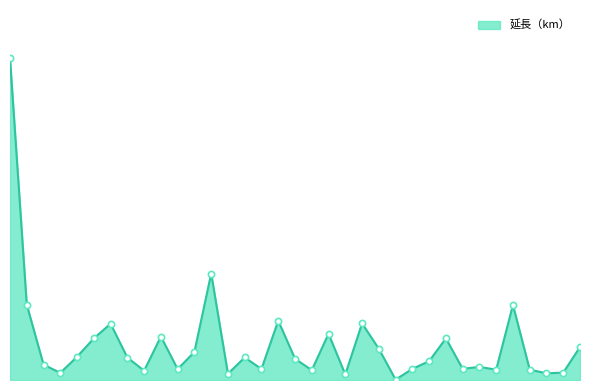

Which series has the largest total across all categories?

延長（km）